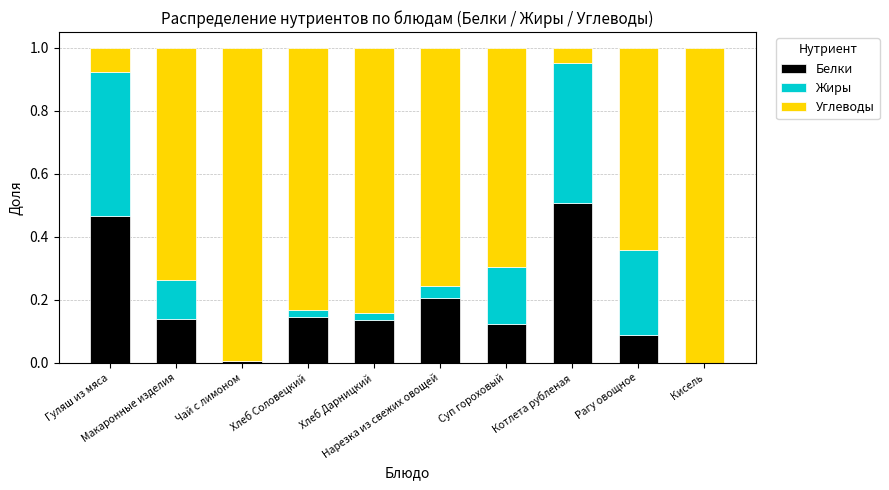

Does the chart contain stacked bars?

Yes